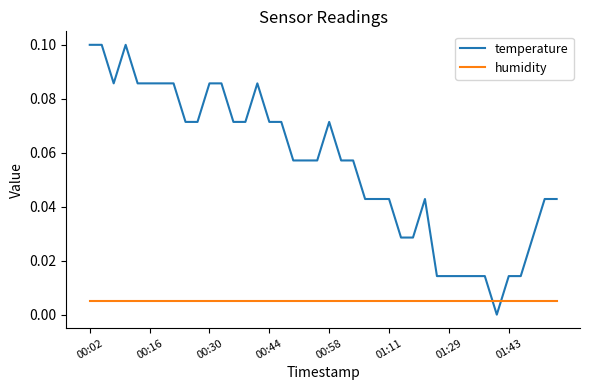

What are all the series names shown in the legend?

temperature, humidity